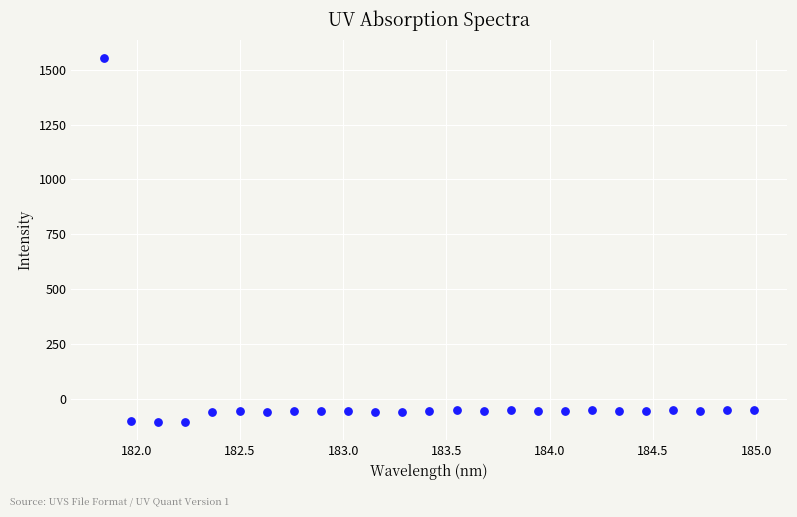

What is the range of X values (max minus min)?

3.1